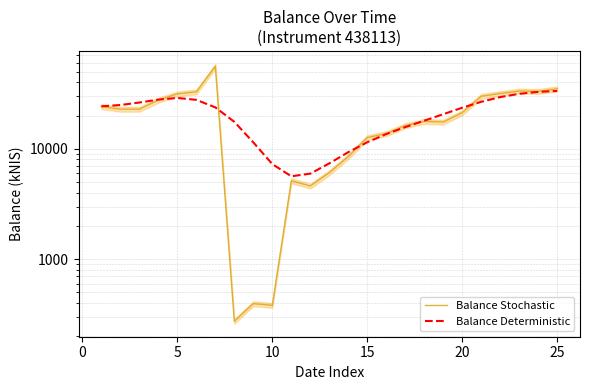

Which series has the largest total across all categories?

Balance Stochastic